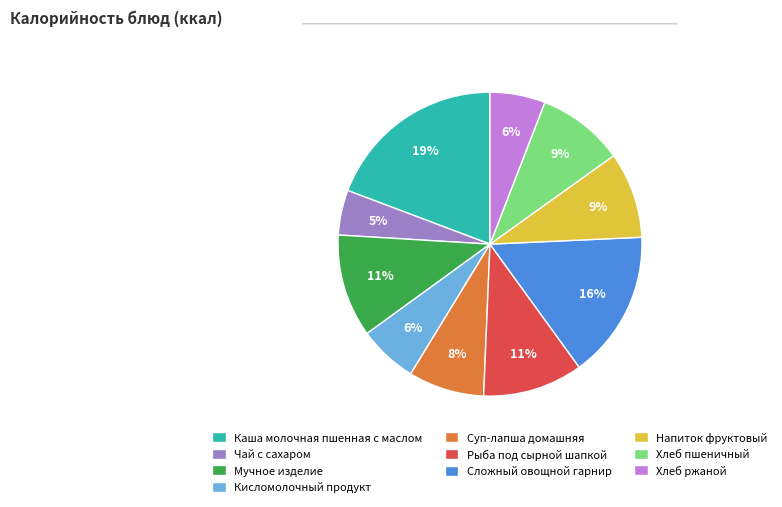

To the nearest percent, what is the difference between the Хлеб ржаной and Чай с сахаром slice percentages?

1%